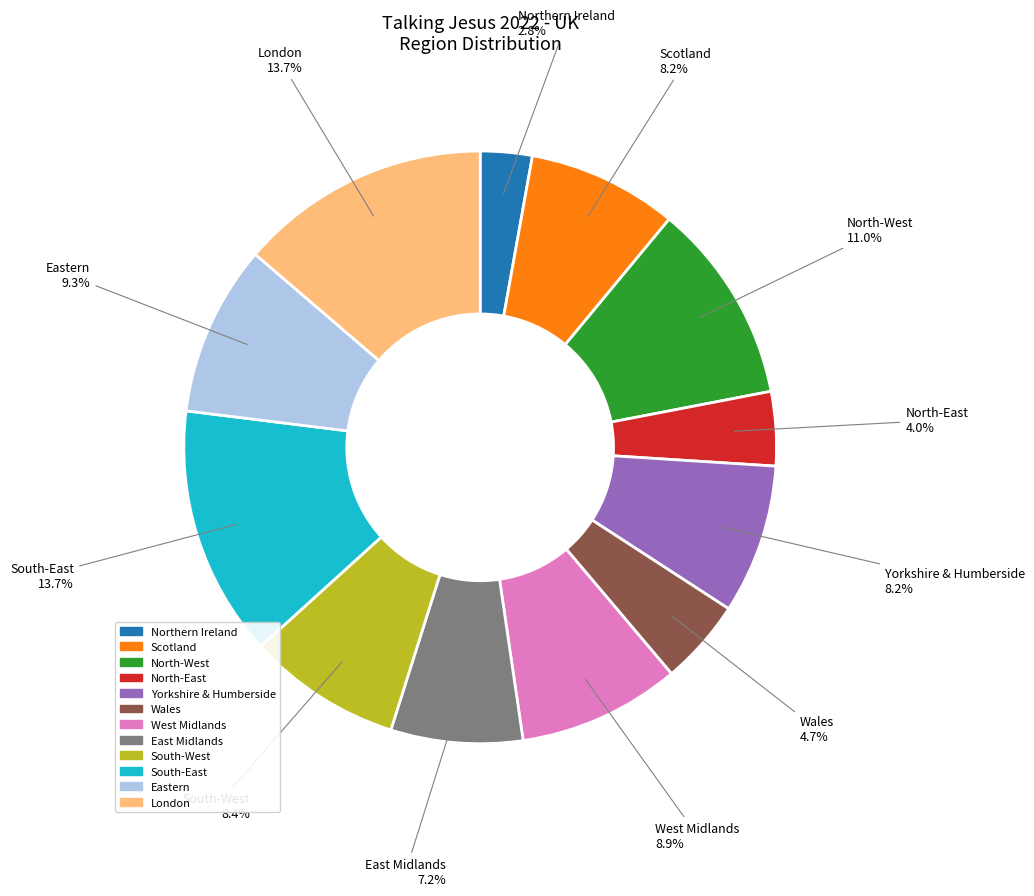

Count the number of slices in the pie.

12